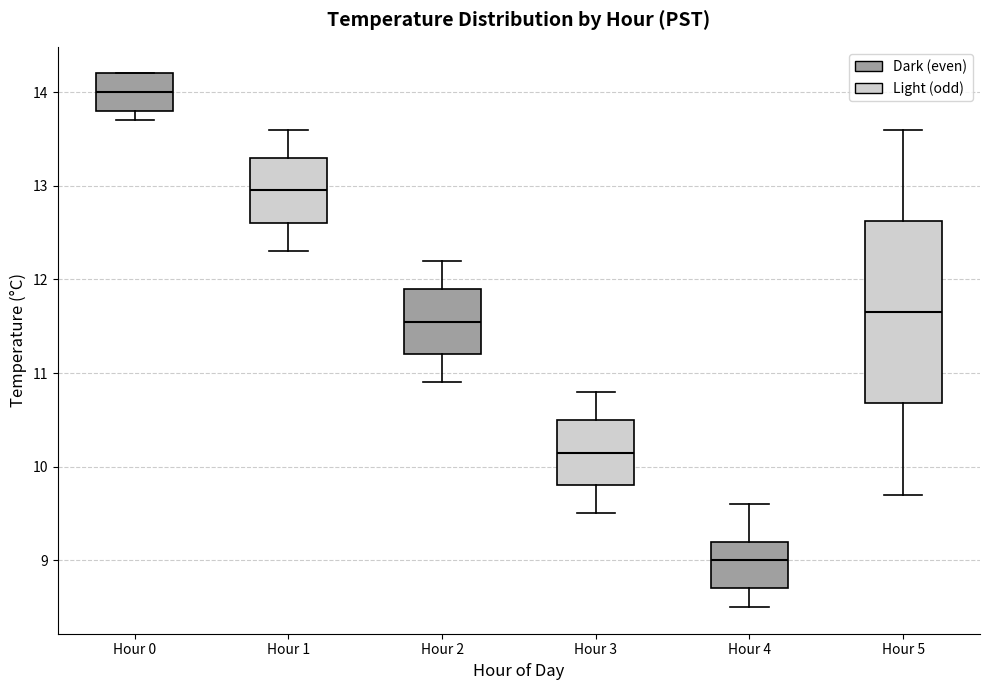

Which box's median line is the lowest?

Hour 4